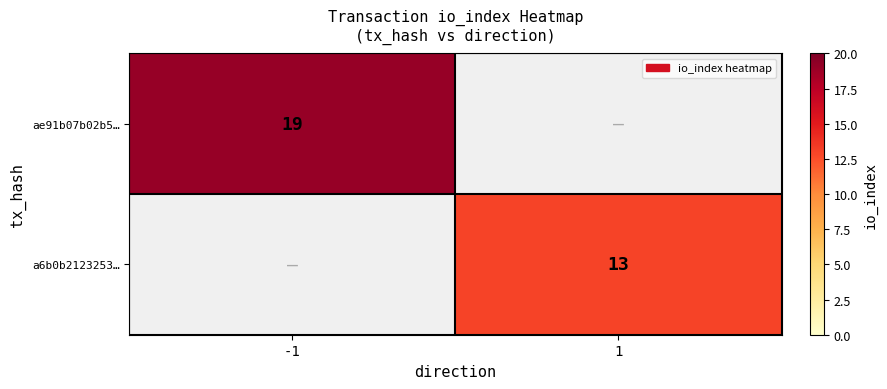

True or false: ae91b07b02b5… has a value of 19 at -1.

True